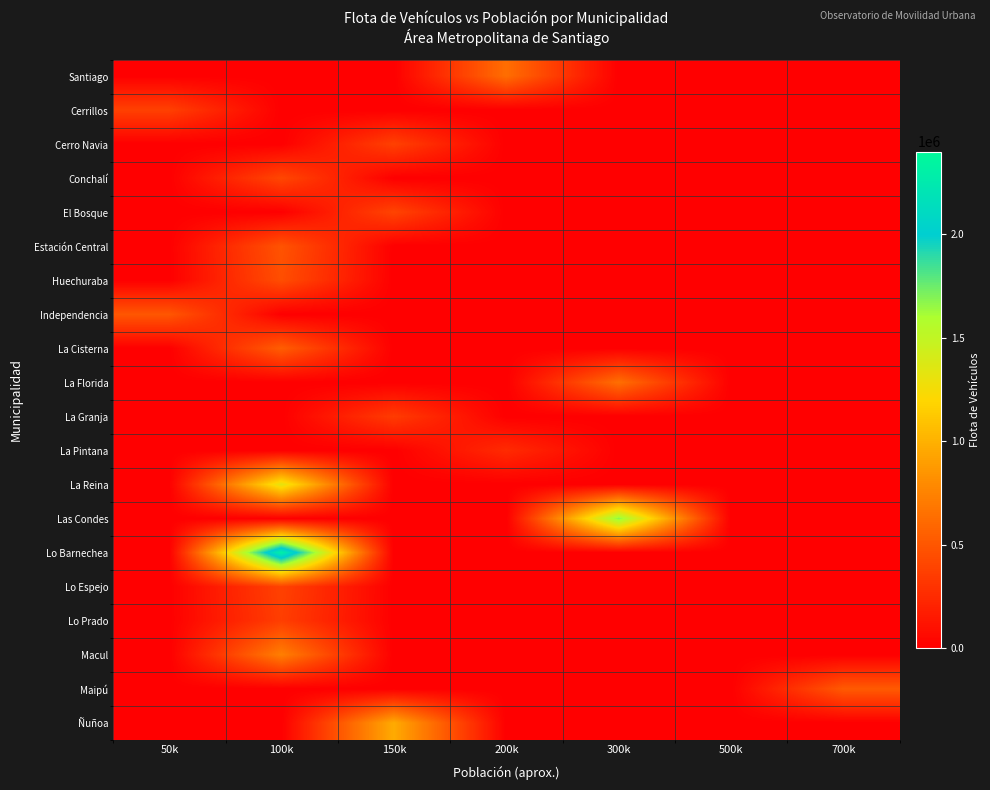

Reading right to left, extract all data points from this chart.

Santiago: 700k=0.0	500k=0.0	300k=0.0	200k=634996.6	150k=0.0	100k=0.0	50k=0.0
Cerrillos: 700k=0.0	500k=0.0	300k=0.0	200k=0.0	150k=0.0	100k=0.0	50k=375823.5
Cerro Navia: 700k=0.0	500k=0.0	300k=0.0	200k=0.0	150k=379315.9	100k=0.0	50k=0.0
Conchalí: 700k=0.0	500k=0.0	300k=0.0	200k=0.0	150k=0.0	100k=415936.1	50k=0.0
El Bosque: 700k=0.0	500k=0.0	300k=0.0	200k=0.0	150k=399007.1	100k=0.0	50k=0.0
Estación Central: 700k=0.0	500k=0.0	300k=0.0	200k=0.0	150k=0.0	100k=485597.4	50k=0.0
Huechuraba: 700k=0.0	500k=0.0	300k=0.0	200k=0.0	150k=0.0	100k=455103.9	50k=0.0
Independencia: 700k=0.0	500k=0.0	300k=0.0	200k=0.0	150k=0.0	100k=0.0	50k=503601.5
La Cisterna: 700k=0.0	500k=0.0	300k=0.0	200k=0.0	150k=0.0	100k=544224.9	50k=0.0
La Florida: 700k=0.0	500k=0.0	300k=640059.4	200k=0.0	150k=0.0	100k=0.0	50k=0.0
La Granja: 700k=0.0	500k=0.0	300k=0.0	200k=0.0	150k=350375.7	100k=0.0	50k=0.0
La Pintana: 700k=0.0	500k=0.0	300k=0.0	200k=253256.4	150k=0.0	100k=0.0	50k=0.0
La Reina: 700k=0.0	500k=0.0	300k=0.0	200k=0.0	150k=0.0	100k=1327437.9	50k=0.0
Las Condes: 700k=0.0	500k=0.0	300k=1673710.6	200k=0.0	150k=0.0	100k=0.0	50k=0.0
Lo Barnechea: 700k=0.0	500k=0.0	300k=0.0	200k=0.0	150k=0.0	100k=2312453.0	50k=0.0
Lo Espejo: 700k=0.0	500k=0.0	300k=0.0	200k=0.0	150k=0.0	100k=385947.8	50k=0.0
Lo Prado: 700k=0.0	500k=0.0	300k=0.0	200k=0.0	150k=0.0	100k=366427.5	50k=0.0
Macul: 700k=0.0	500k=0.0	300k=0.0	200k=0.0	150k=0.0	100k=730753.0	50k=0.0
Maipú: 700k=524115.9	500k=0.0	300k=0.0	200k=0.0	150k=0.0	100k=0.0	50k=0.0
Ñuñoa: 700k=0.0	500k=0.0	300k=0.0	200k=0.0	150k=967403.8	100k=0.0	50k=0.0